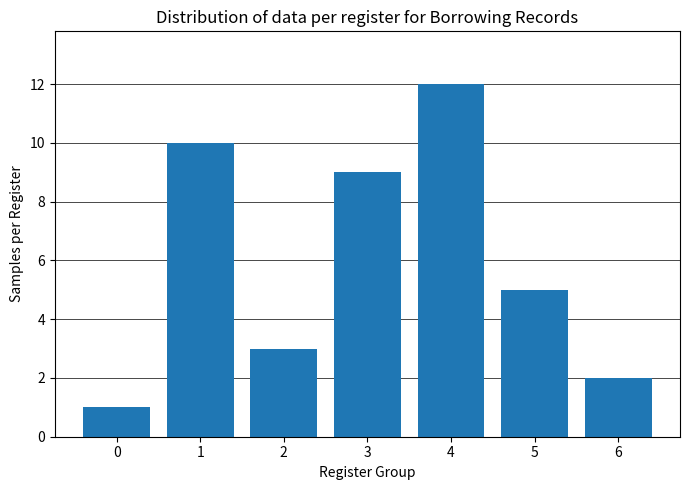

What is the maximum value shown in the chart?

12